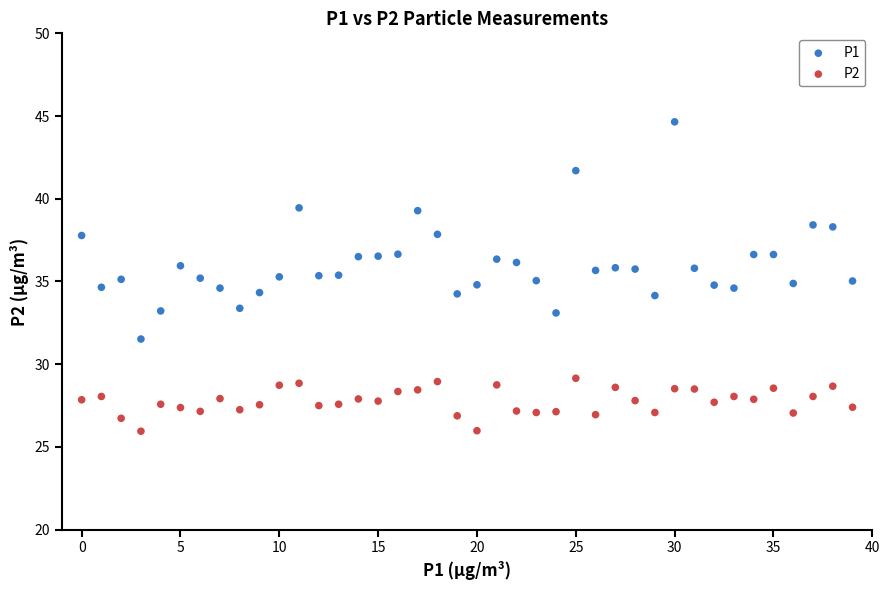

Which series reaches the maximum Y coordinate?

P1